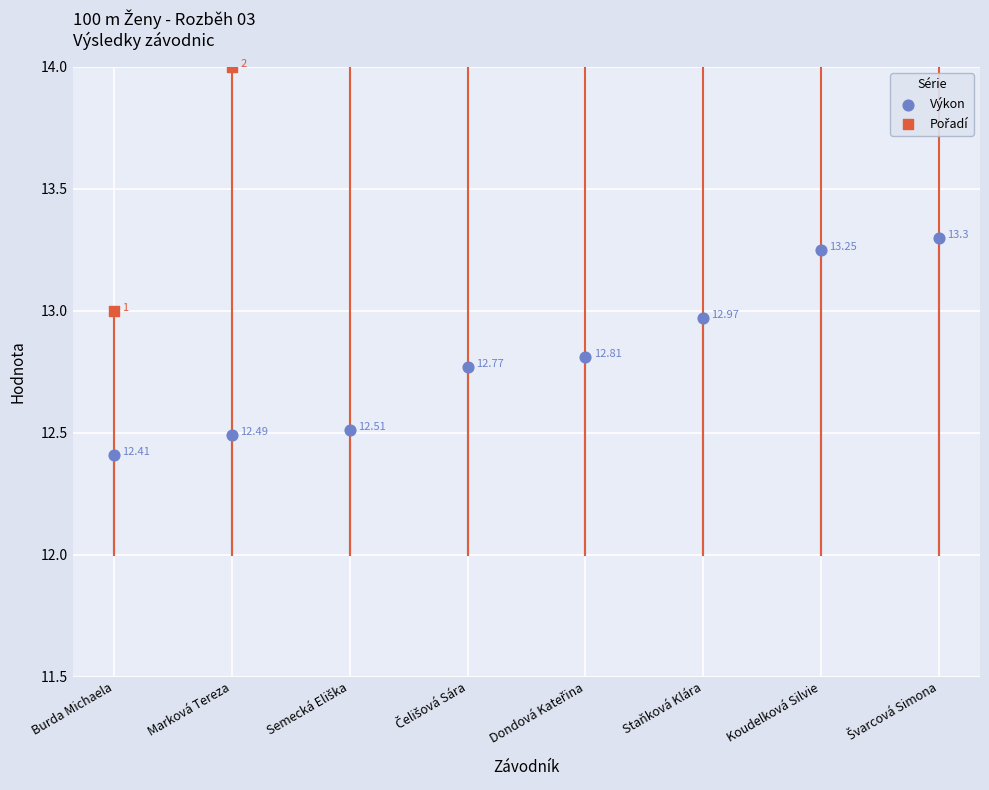

At how many categories does at least one series exceed 15?

5